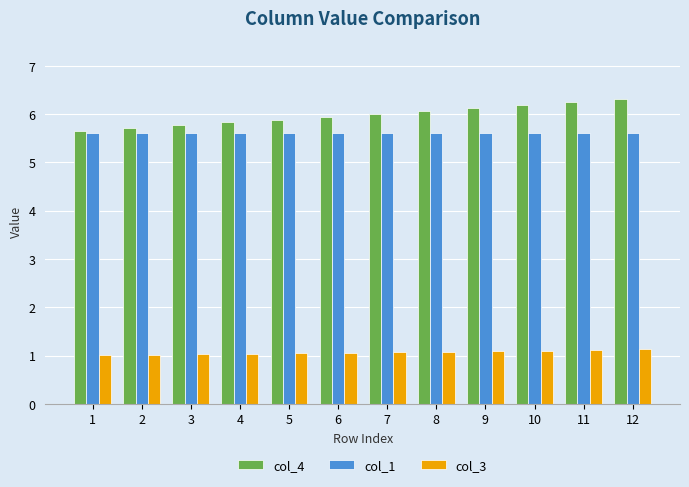

What is the total value across all series at 5?

12.5